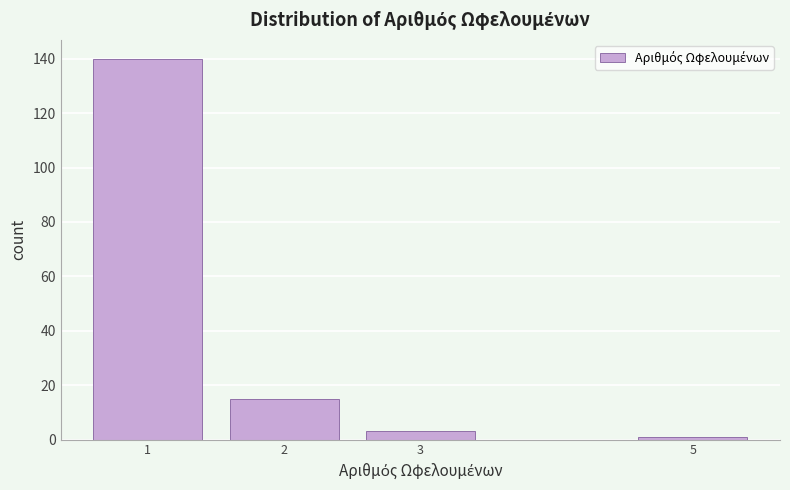

Which range on the x-axis has the tallest bar?

0.5 to 1.5